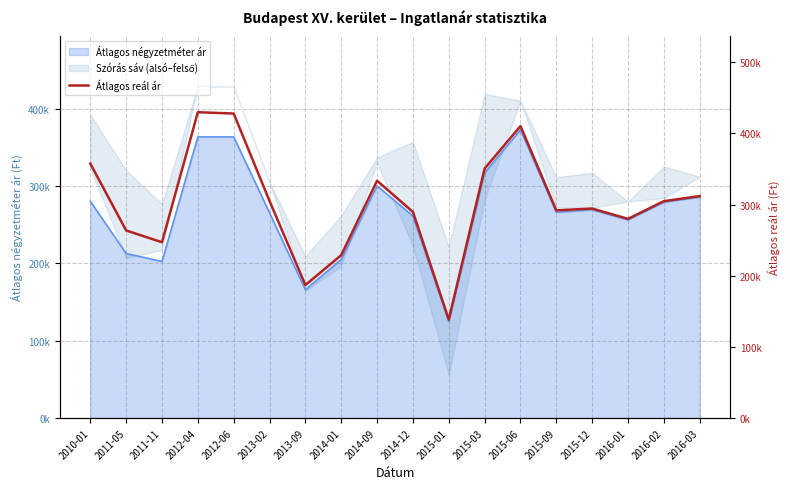

True or false: the data has more than 0 interior local peaks.

True